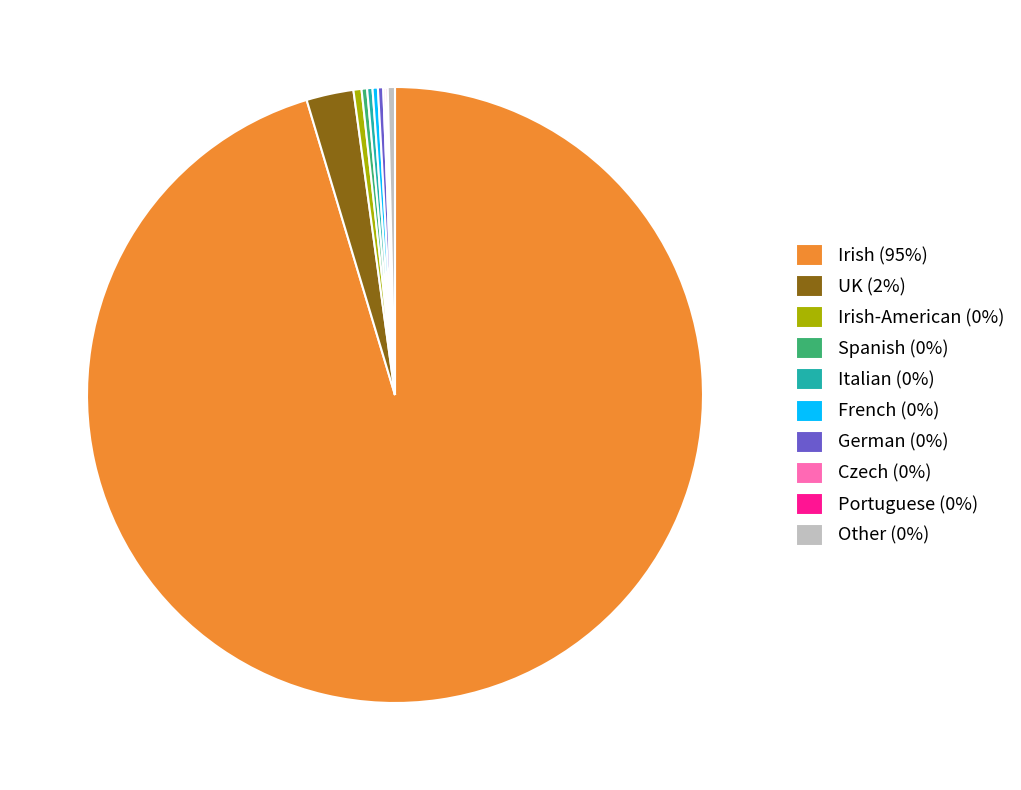

Between UK (2%) and French (0%), which is larger?

UK (2%)